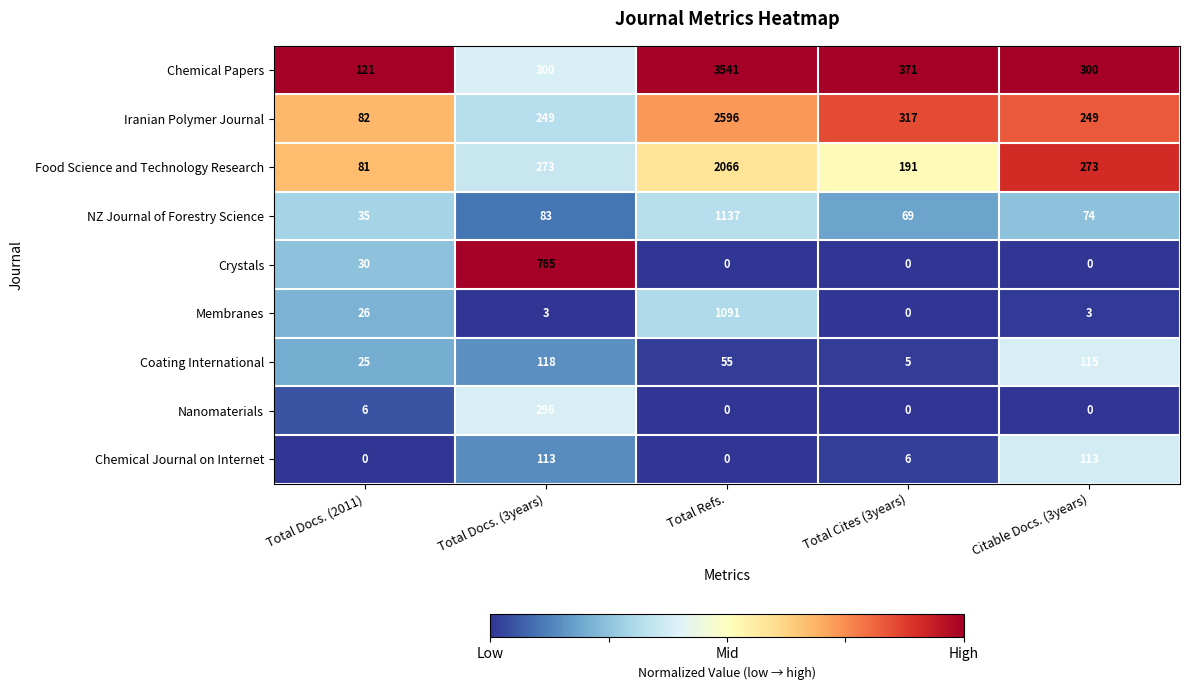

What is the lowest value of the Food Science and Technology Research series?

81